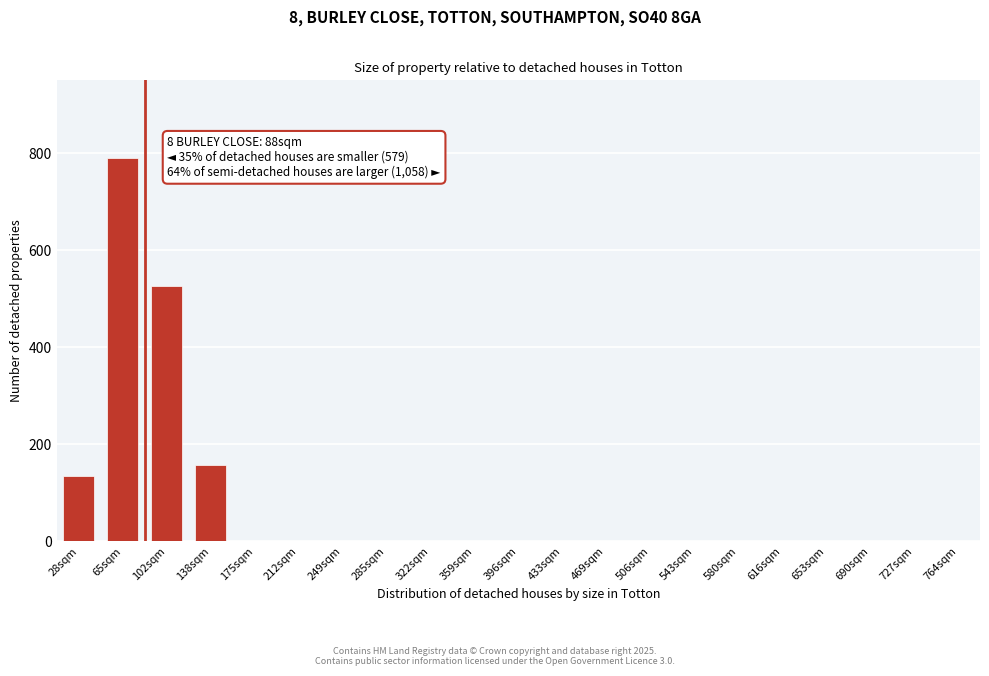

Reading left to right, what are all the values shown in this chart?

28sqm=134	65sqm=790	102sqm=527	138sqm=157	175sqm=0	212sqm=0	249sqm=0	285sqm=0	322sqm=0	359sqm=0	396sqm=0	433sqm=0	469sqm=0	506sqm=0	543sqm=0	580sqm=0	616sqm=0	653sqm=0	690sqm=0	727sqm=0	764sqm=0